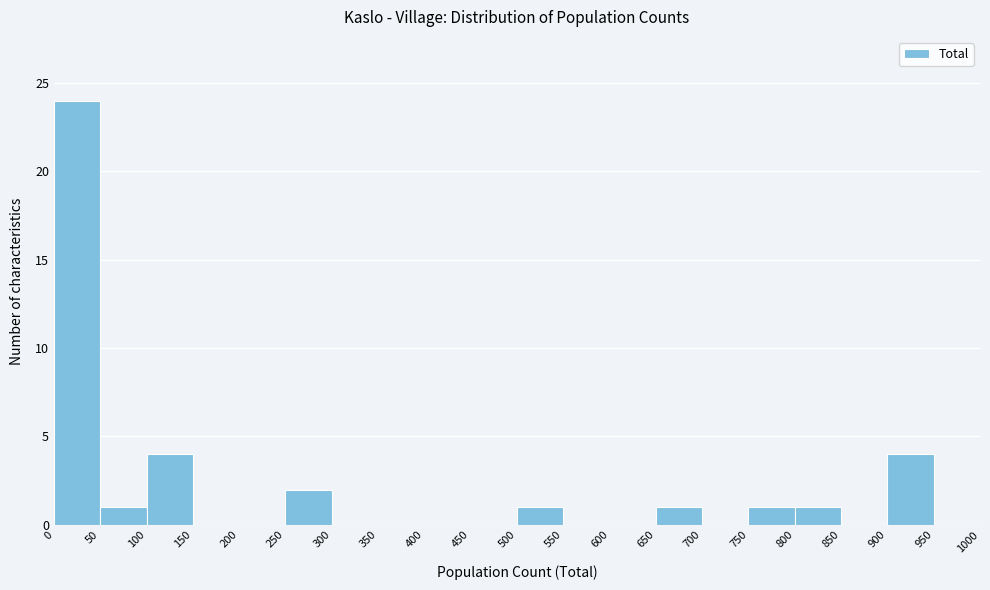

What is the height of the bar covering 650 to 700 on the x-axis? The values are not printed on the chart, so give them approximately, as read against the axis.

1